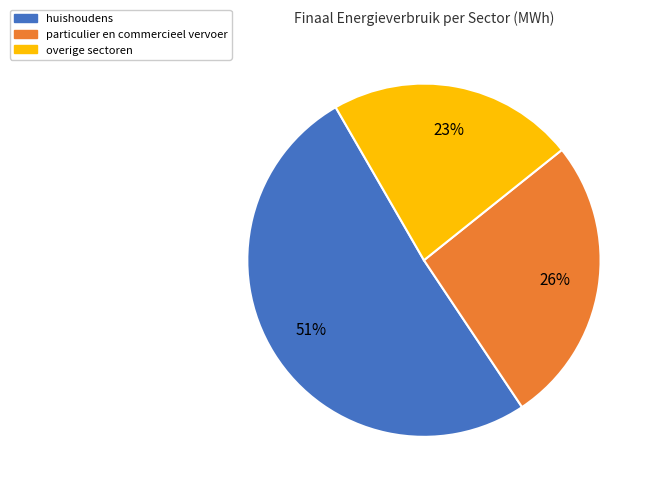

Does any single category account for the majority?

Yes